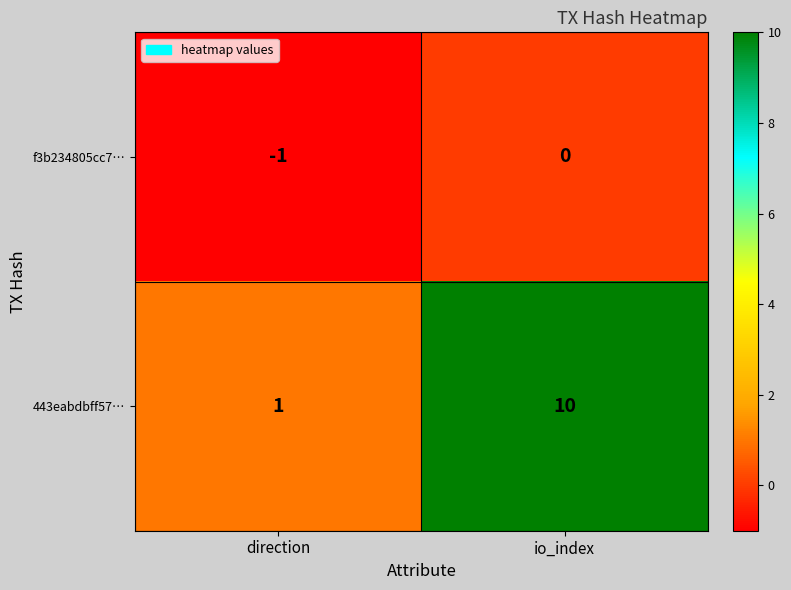

How many distinct data groups are displayed?

2